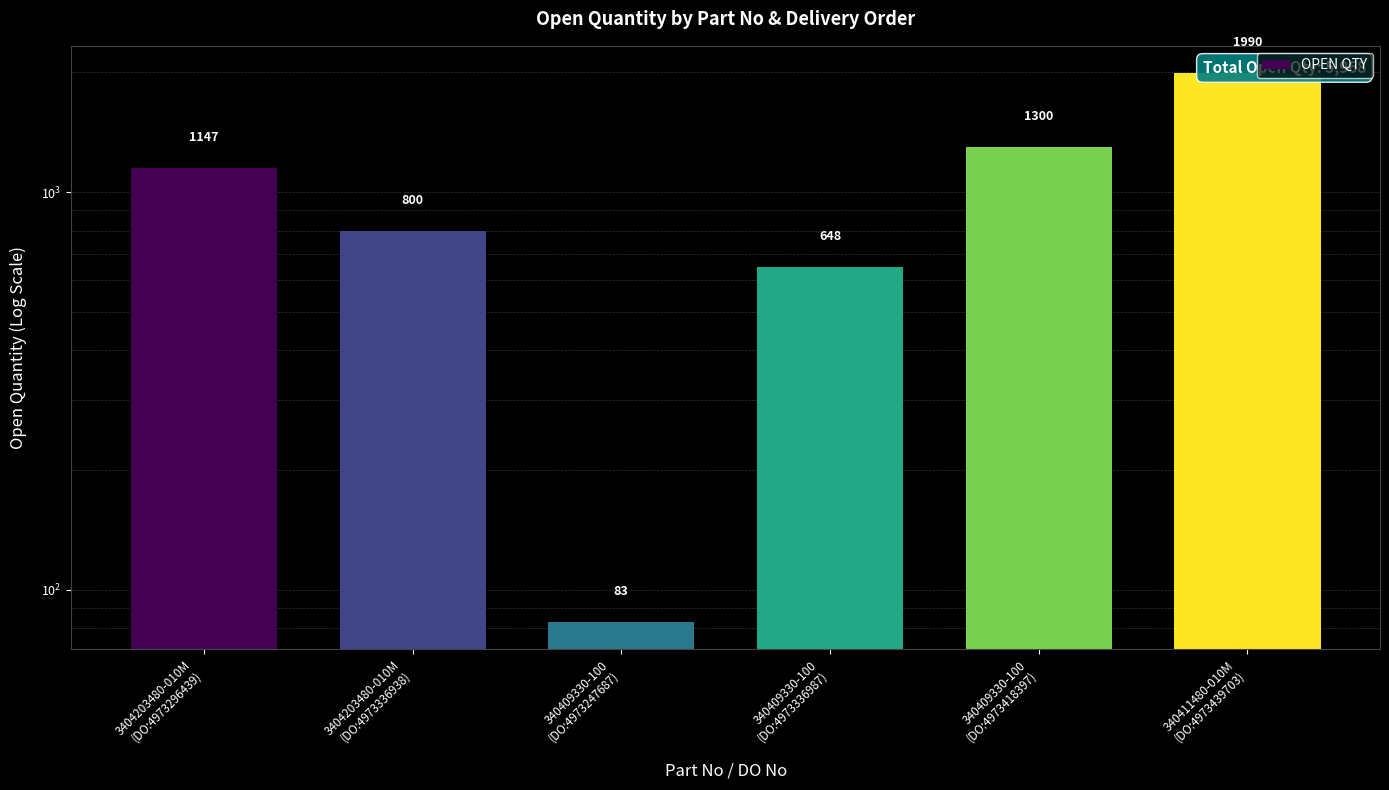

The value at 340409330-100
(DO:4973336987) is 648. True or false?

True